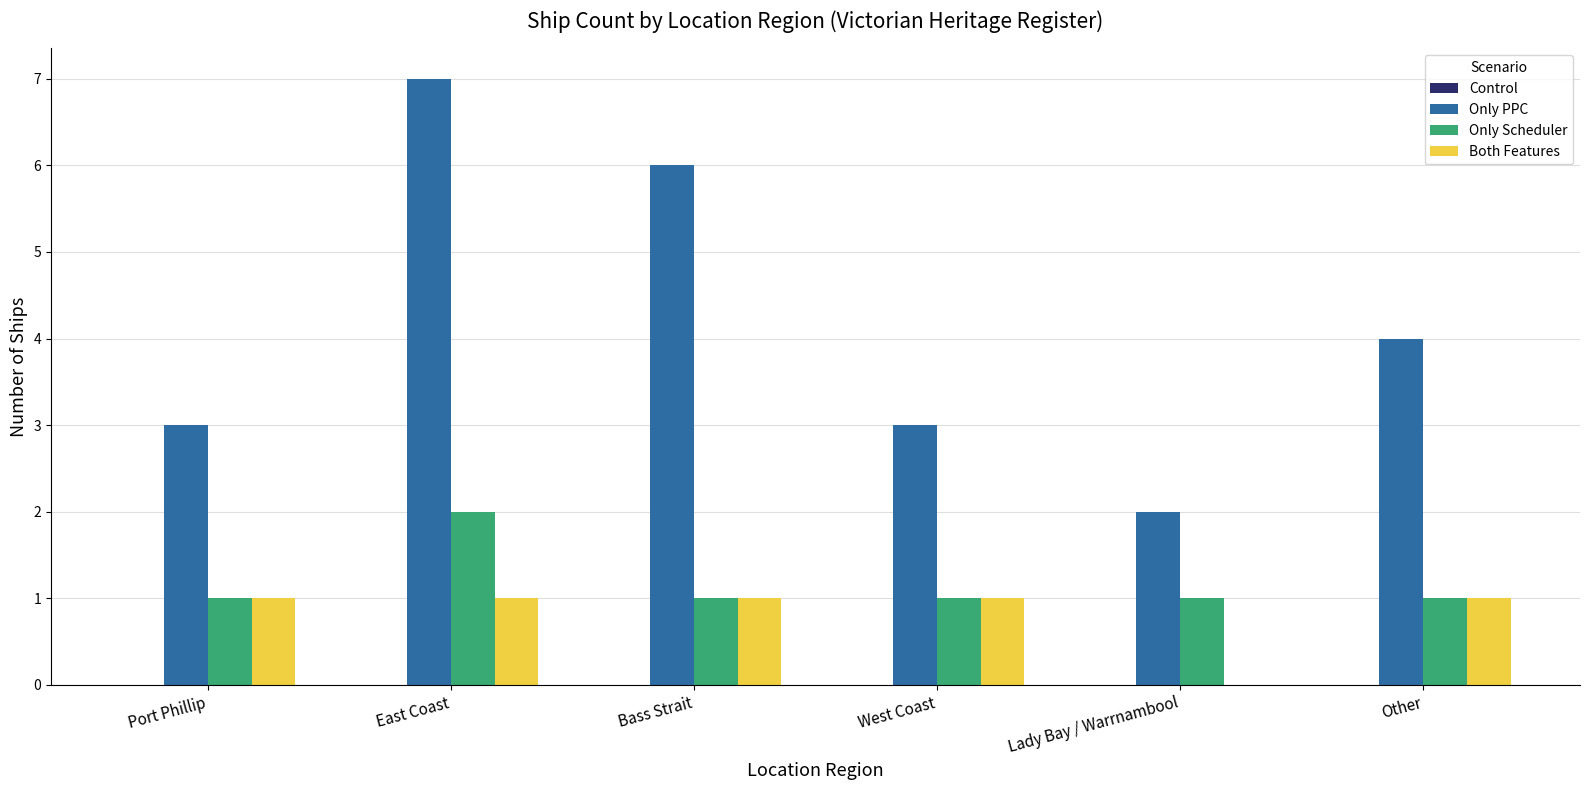

Which series changed the most between Port Phillip and East Coast?

Only PPC